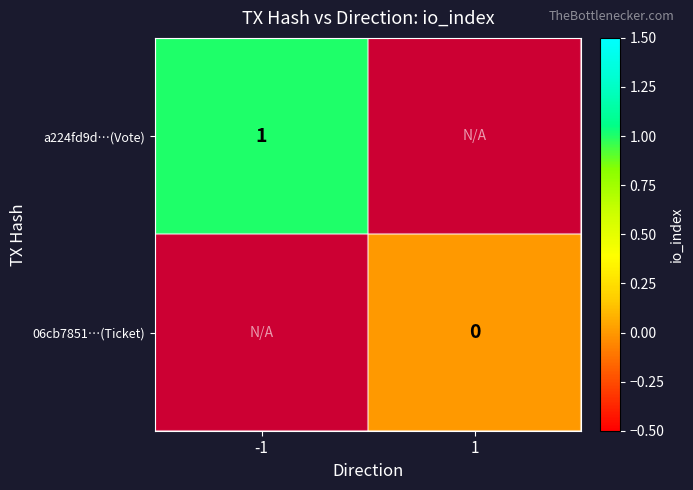

Count the number of categories in the chart.

2